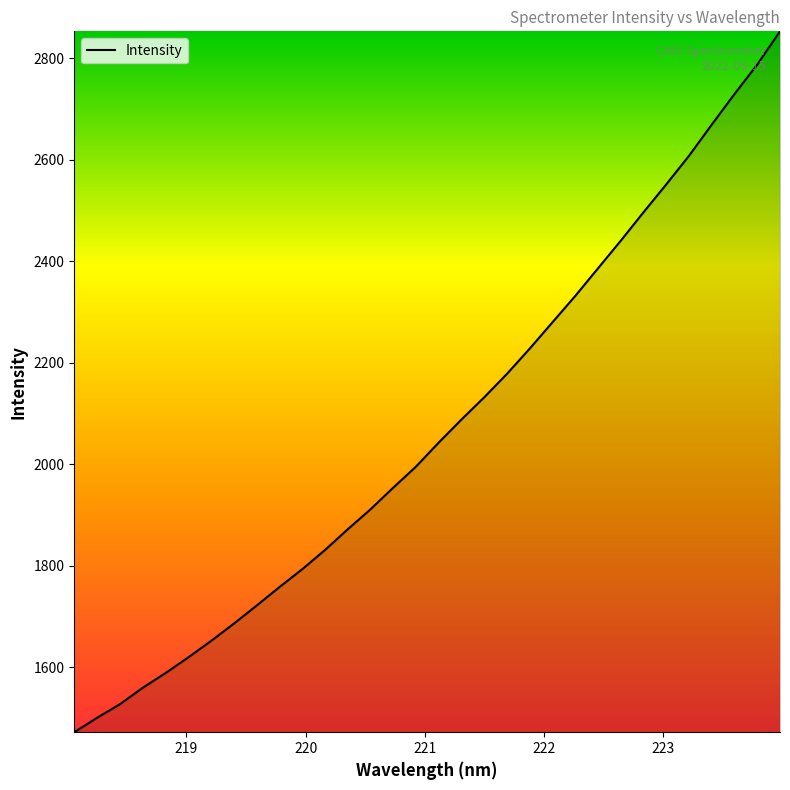

What is the average value?

2070.0